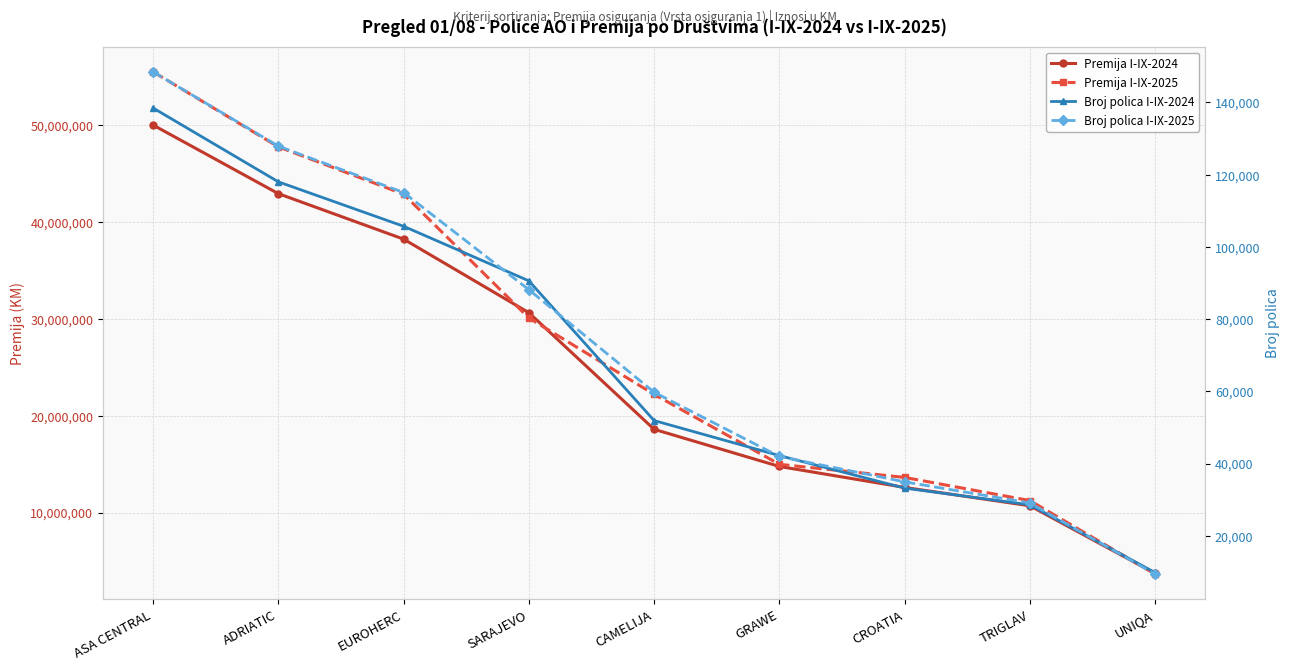

Which category has the lowest value in the Broj polica I-IX-2025 series?

UNIQA